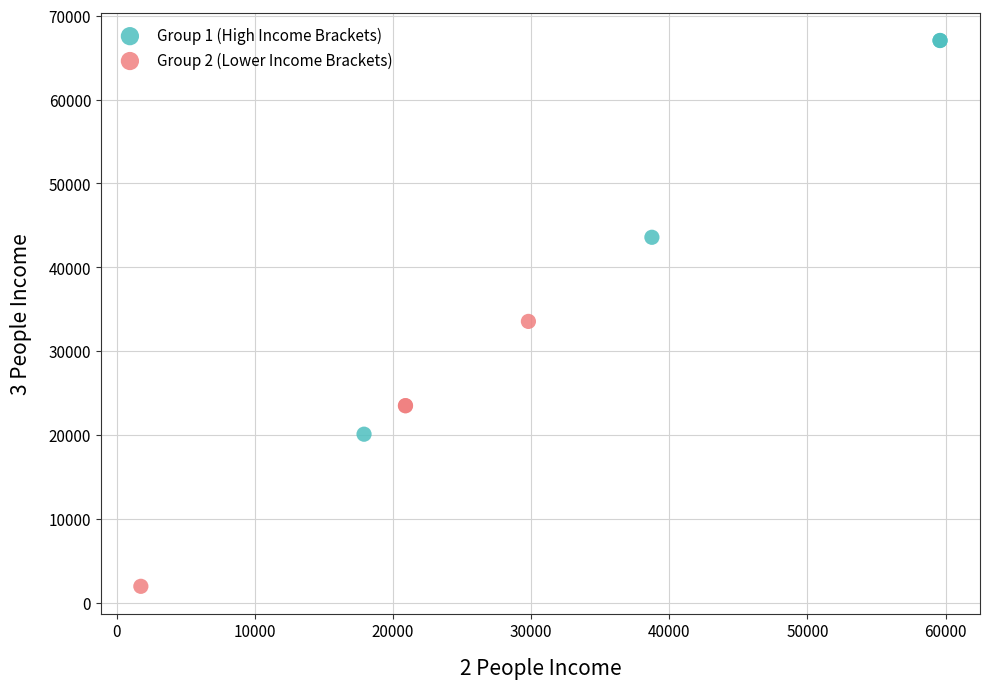

Which series reaches the minimum Y coordinate?

Group 2 (Lower Income Brackets)